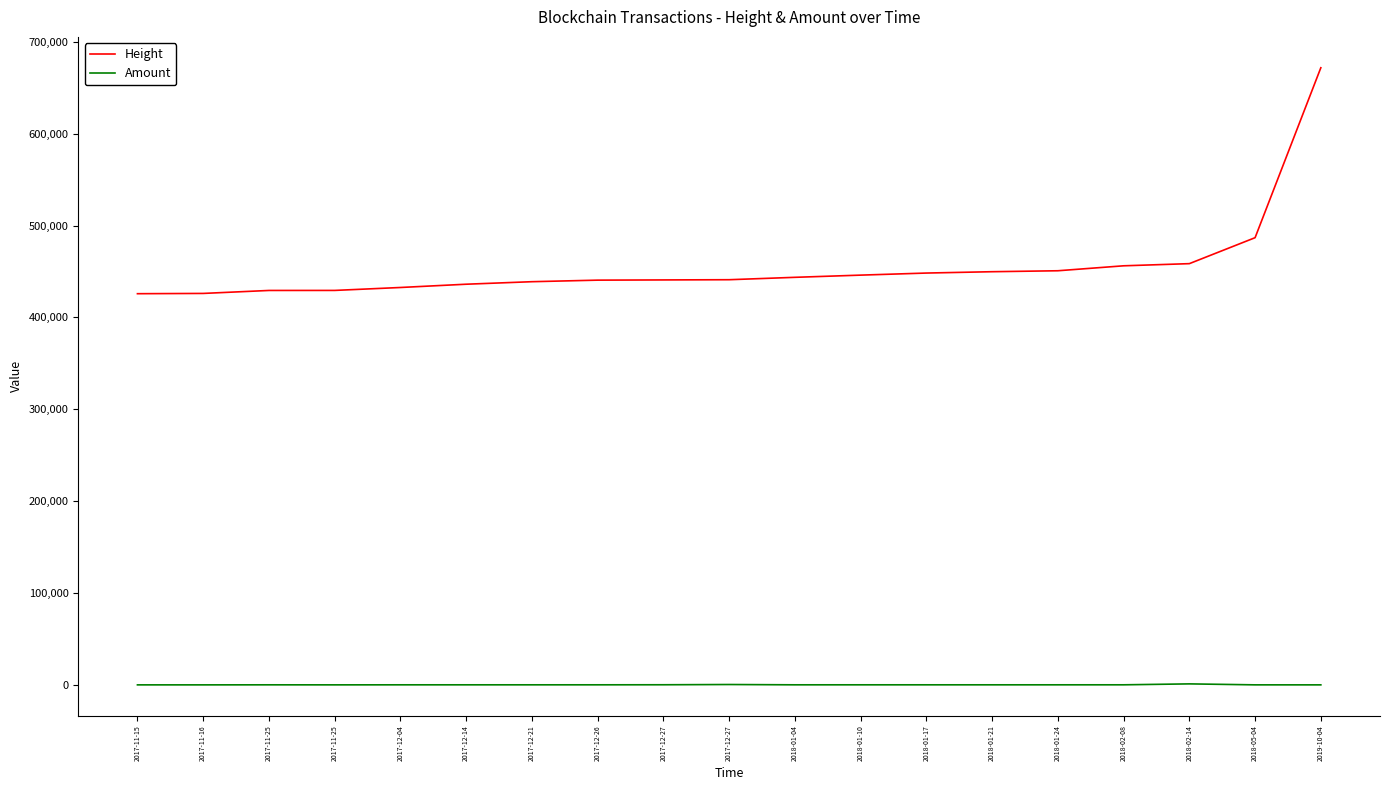

In Amount, how many points are higher than both neighbors (excluding endpoints)?

5